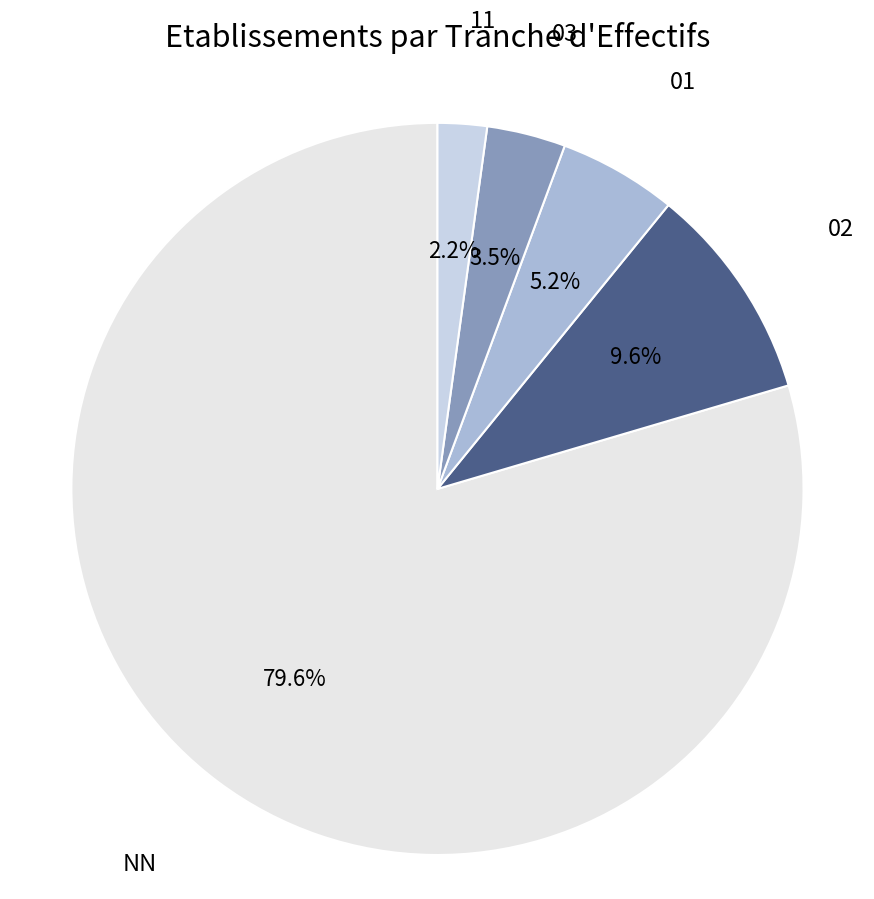

Which category accounts for the majority?

NN